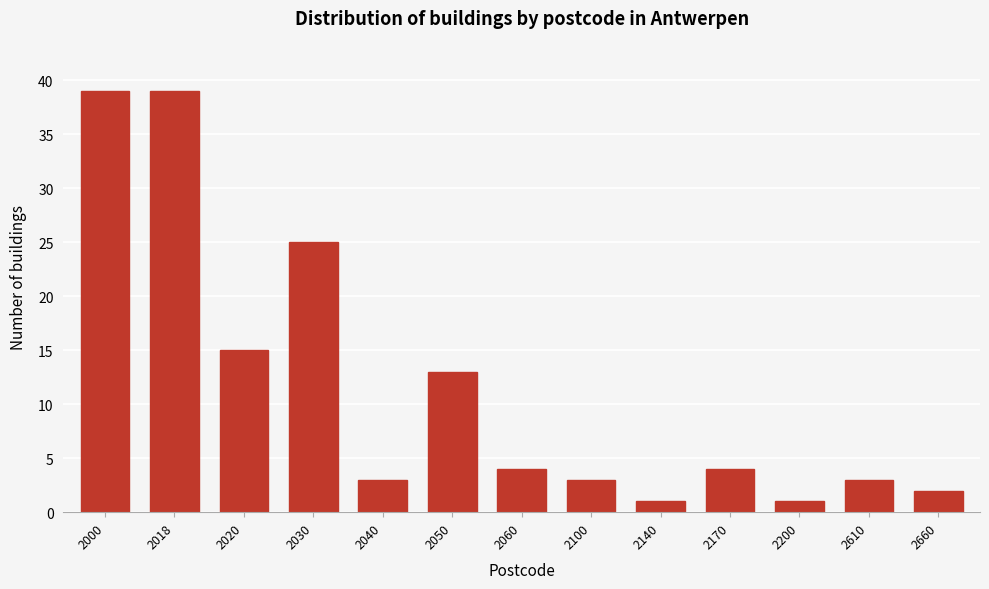

Reading left to right, extract all data points from this chart.

2000=39	2018=39	2020=15	2030=25	2040=3	2050=13	2060=4	2100=3	2140=1	2170=4	2200=1	2610=3	2660=2